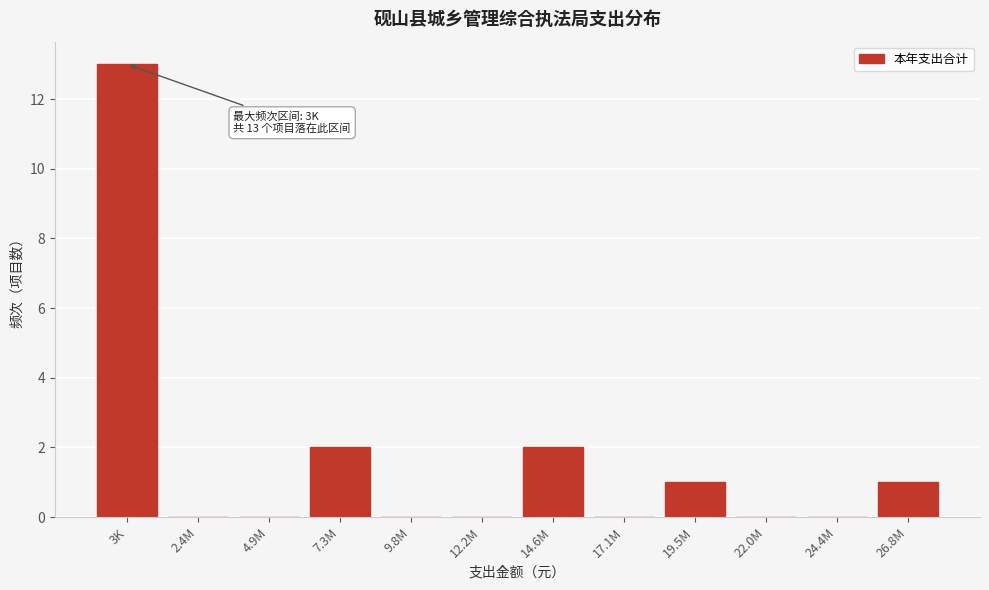

Reading left to right, what are all the values shown in this chart?

3K=13	2.4M=0	4.9M=0	7.3M=2	9.8M=0	12.2M=0	14.6M=2	17.1M=0	19.5M=1	22.0M=0	24.4M=0	26.8M=1